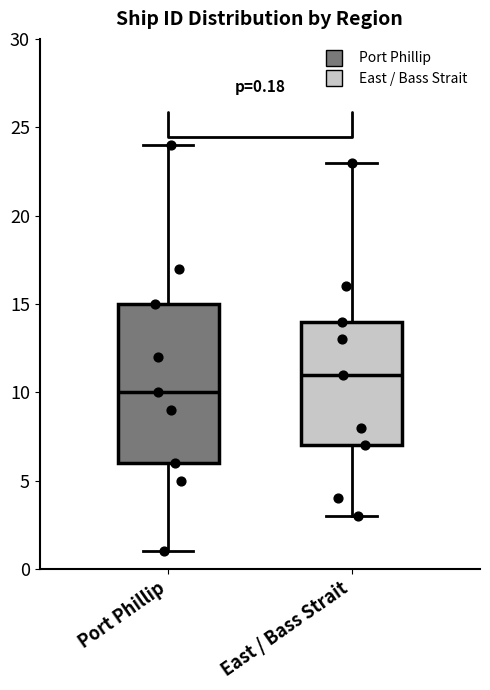

Which box has the highest median line?

East / Bass Strait